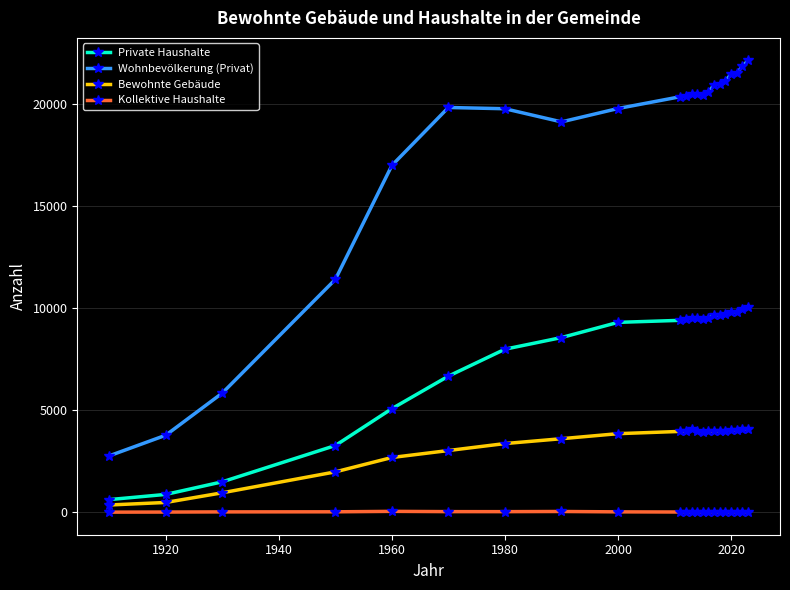

True or false: Private Haushalte and Kollektive Haushalte intersect in this chart.

False